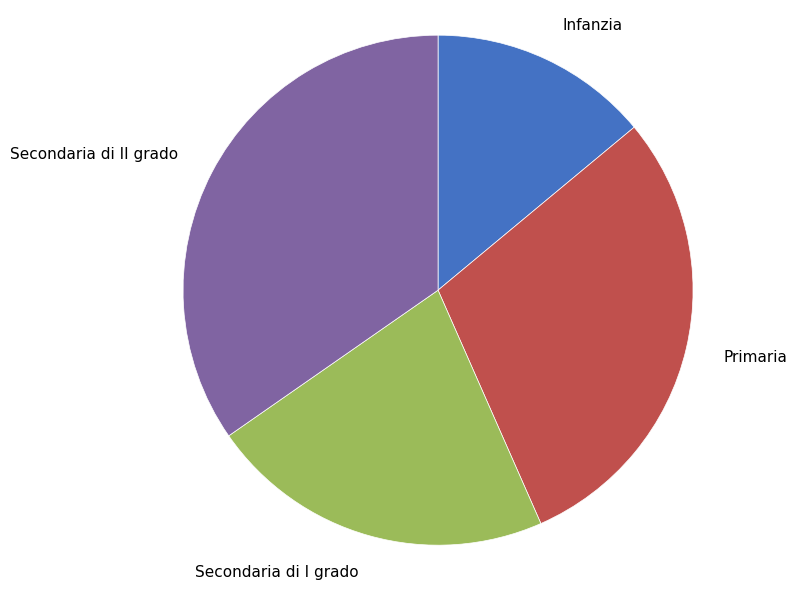

Rank the categories by value from highest to lowest.

Secondaria di II grado, Primaria, Secondaria di I grado, Infanzia